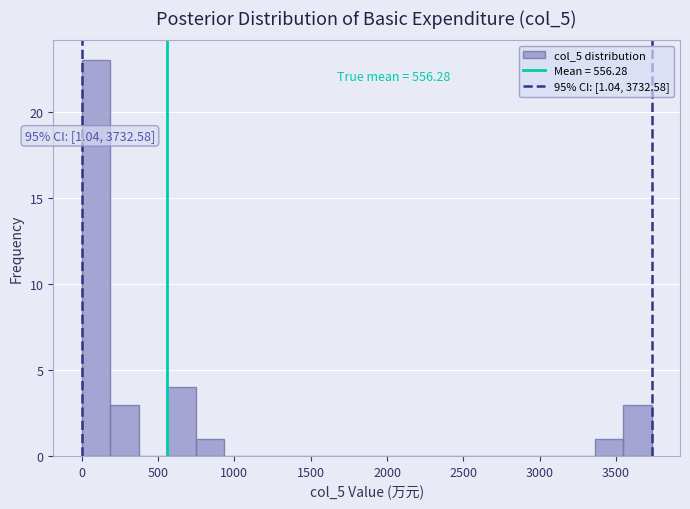

Around what value on the x-axis is the tallest bar? Give the approximate position of its centre, as read against the axis.

100